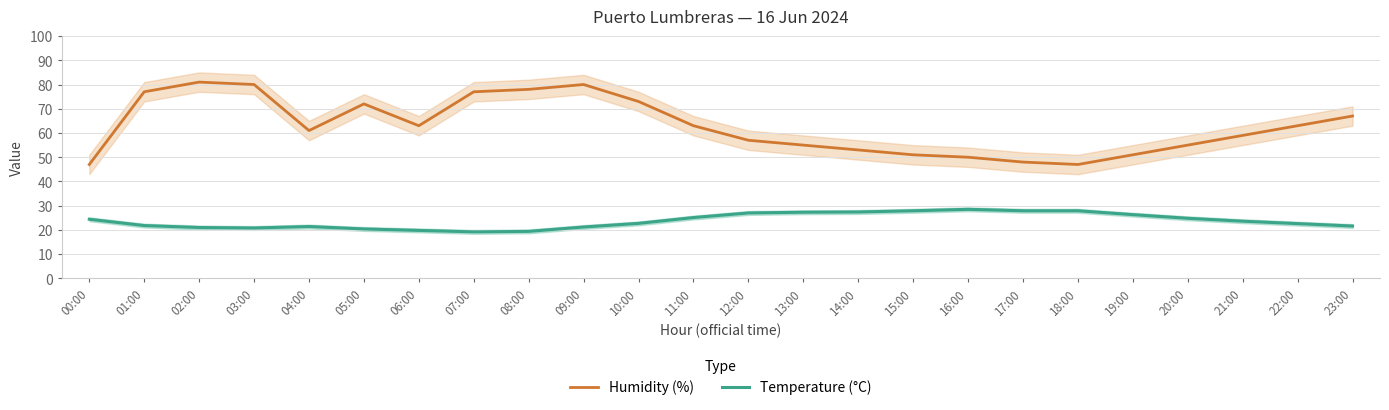

True or false: Temperature (°C) and Humidity (%) cross at least once.

False